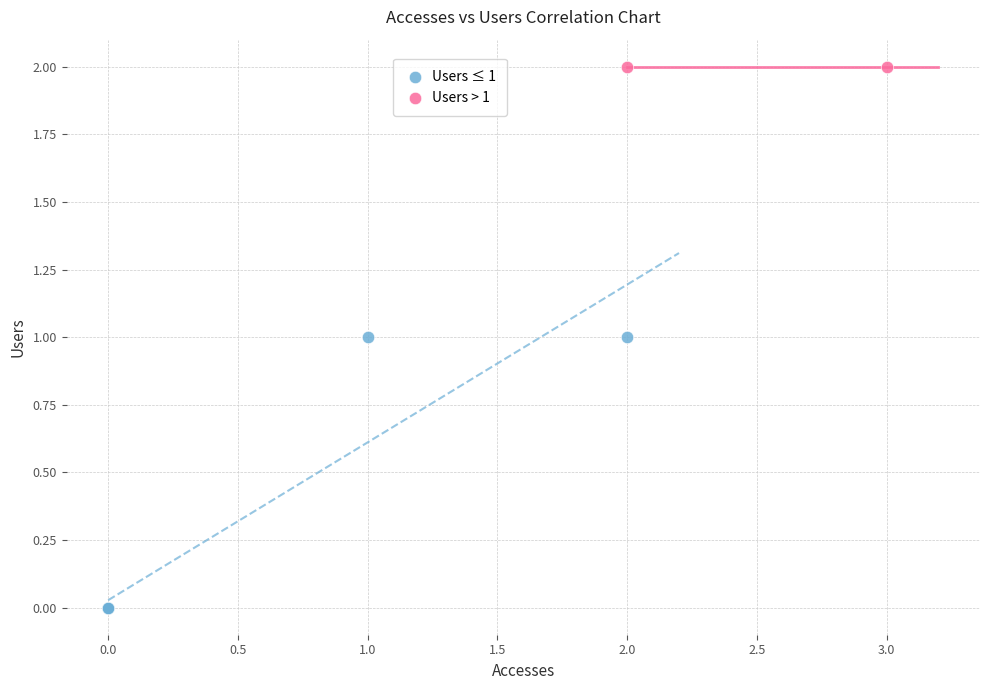

Which series reaches the minimum Y coordinate?

Users ≤ 1